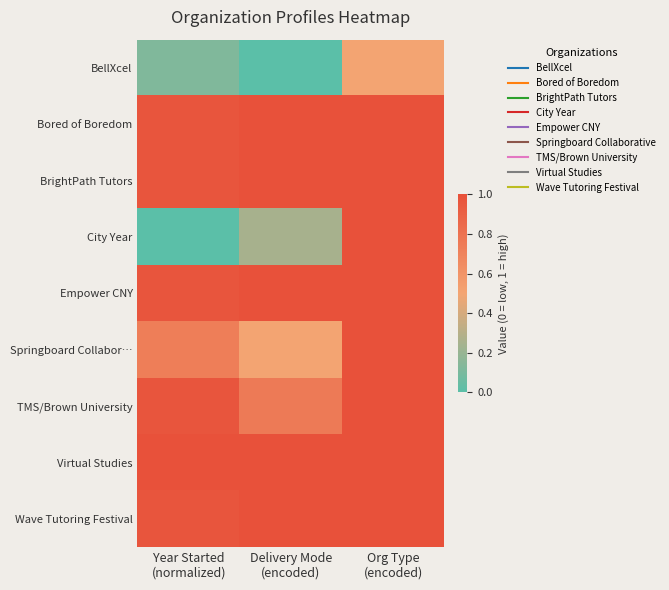

What is the greatest value displayed?

1.0